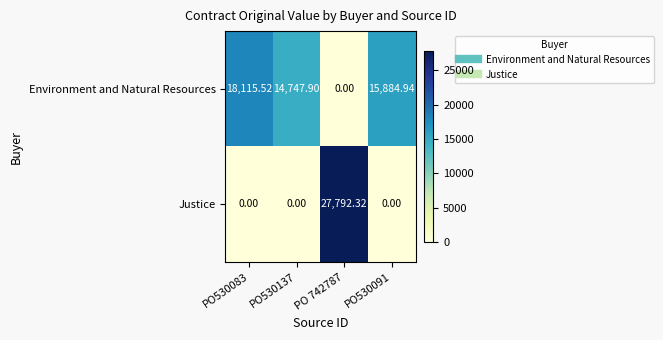

List the series in order of their overall mean, highest first.

Environment and Natural Resources, Justice